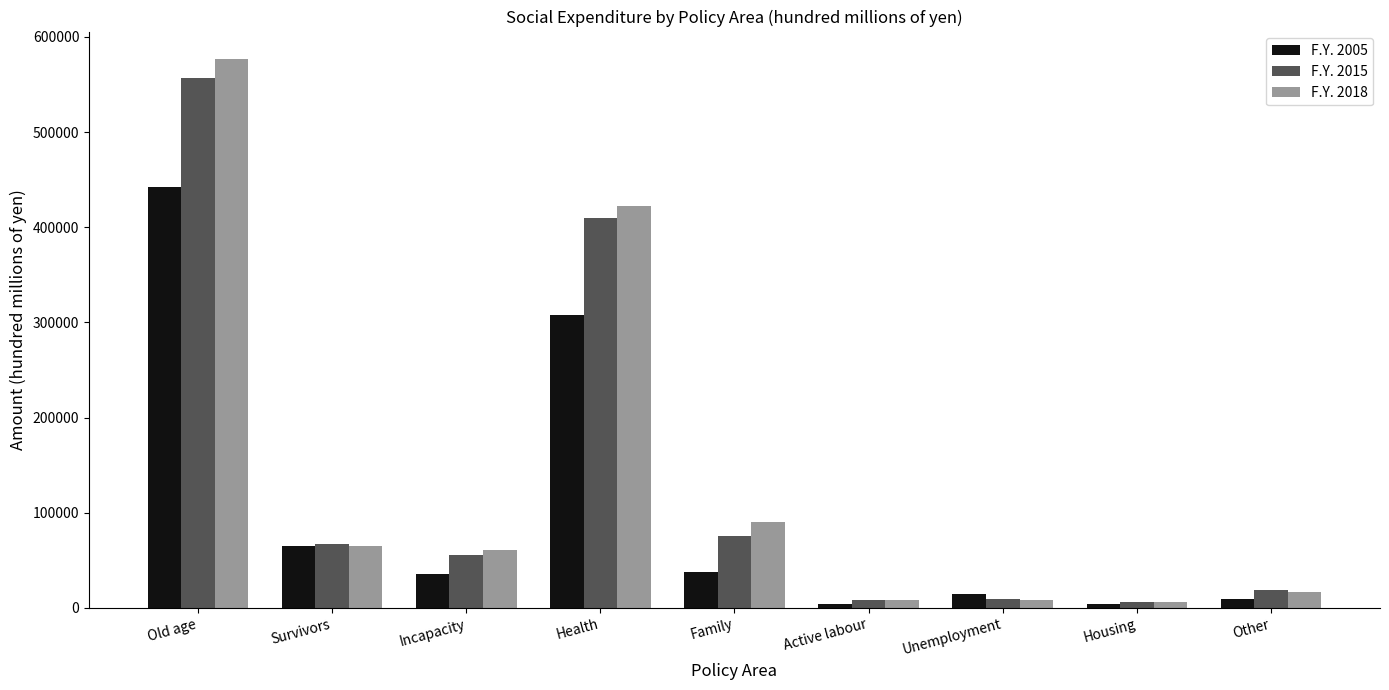

At Health, list the series in order from largest to smallest.

F.Y. 2018, F.Y. 2015, F.Y. 2005